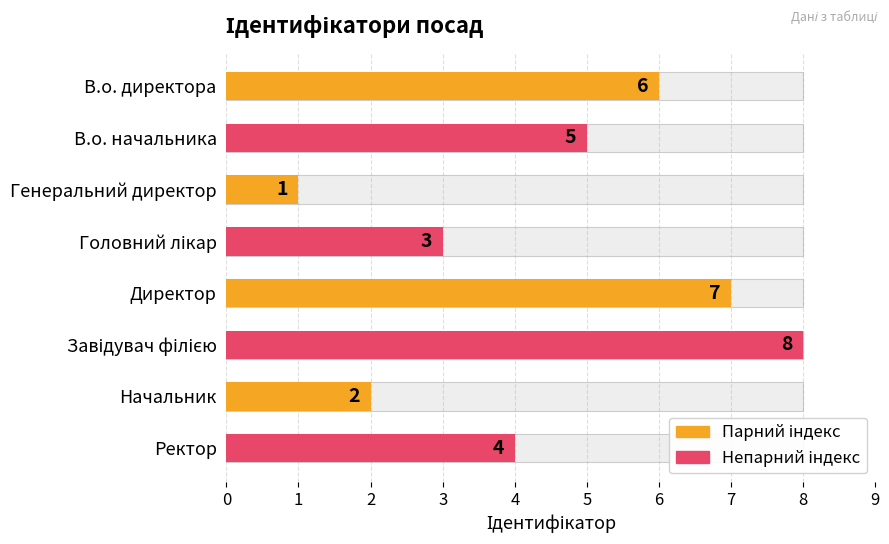

The chart shows a value of 7 at Директор. True or false?

True